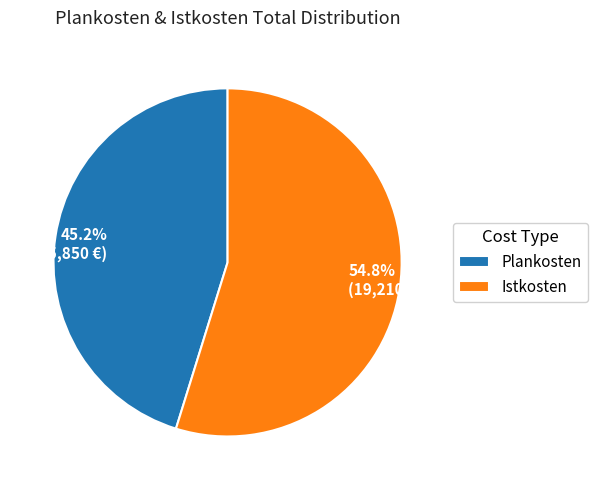

Between Plankosten and Istkosten, which is larger?

Istkosten